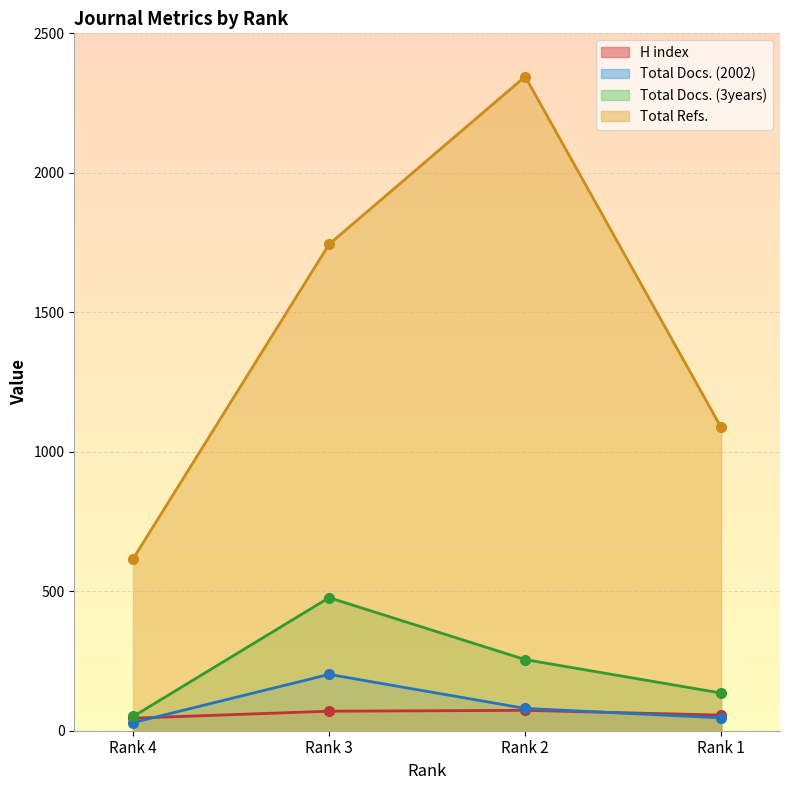

Which series has the largest total across all categories?

Total Refs.